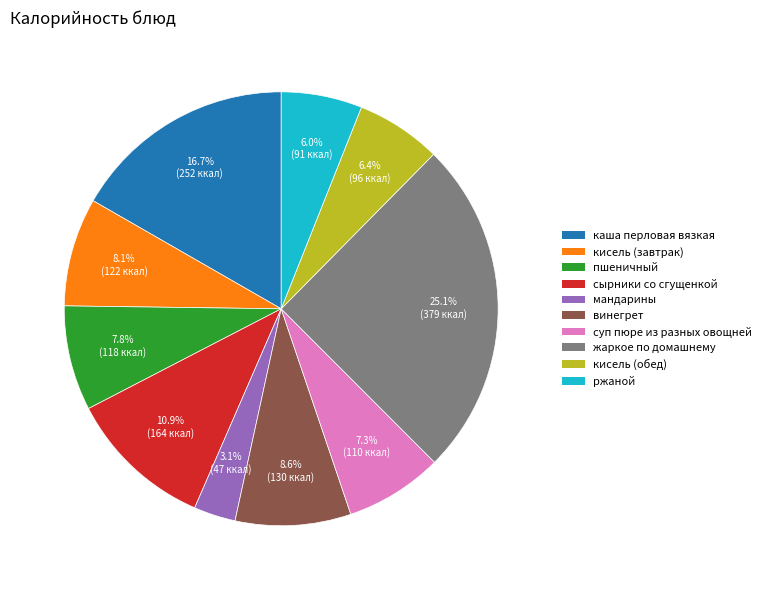

Does жаркое по домашнему account for over 50% of the chart?

No